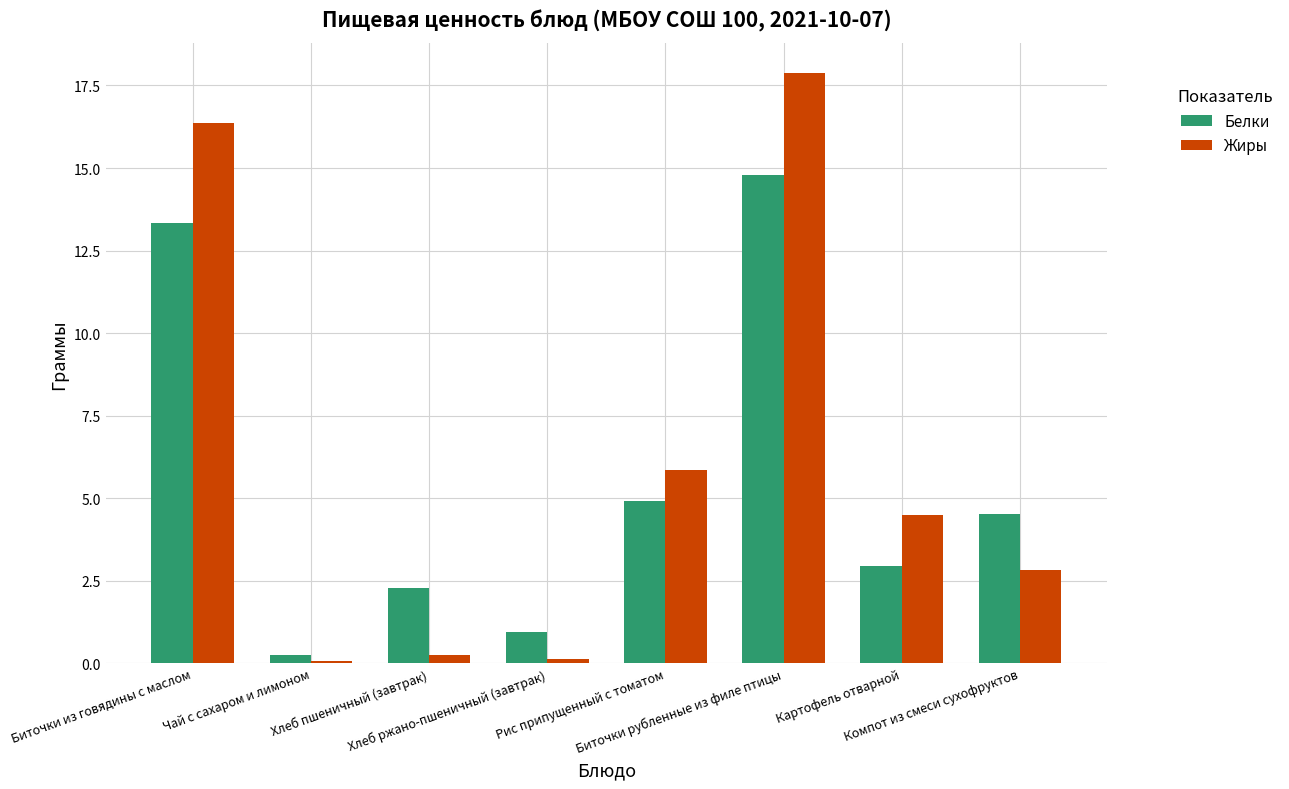

What is the sum of all Жиры values?

47.9